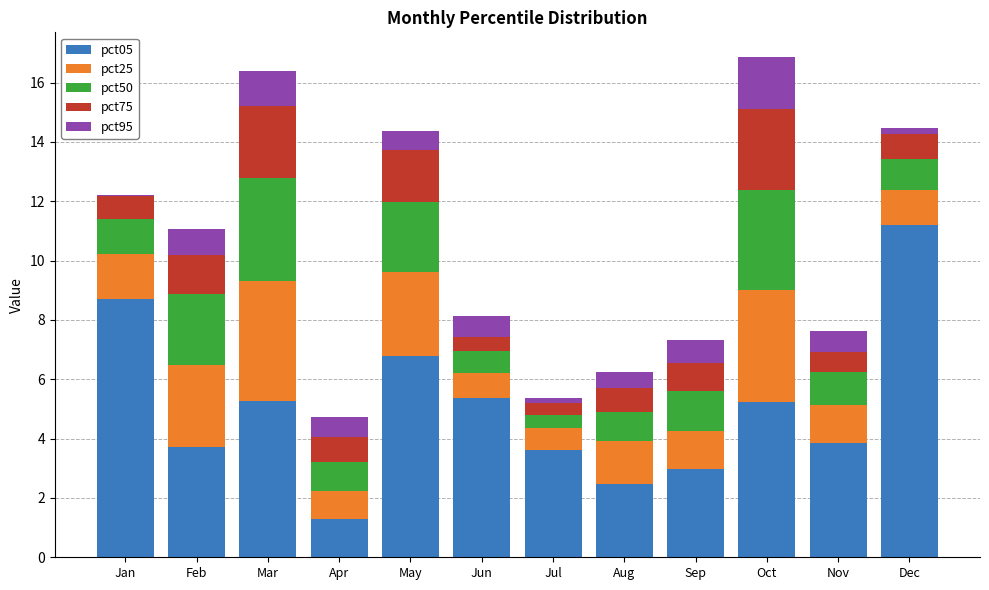

How many data points in pct05 are above 5?

6